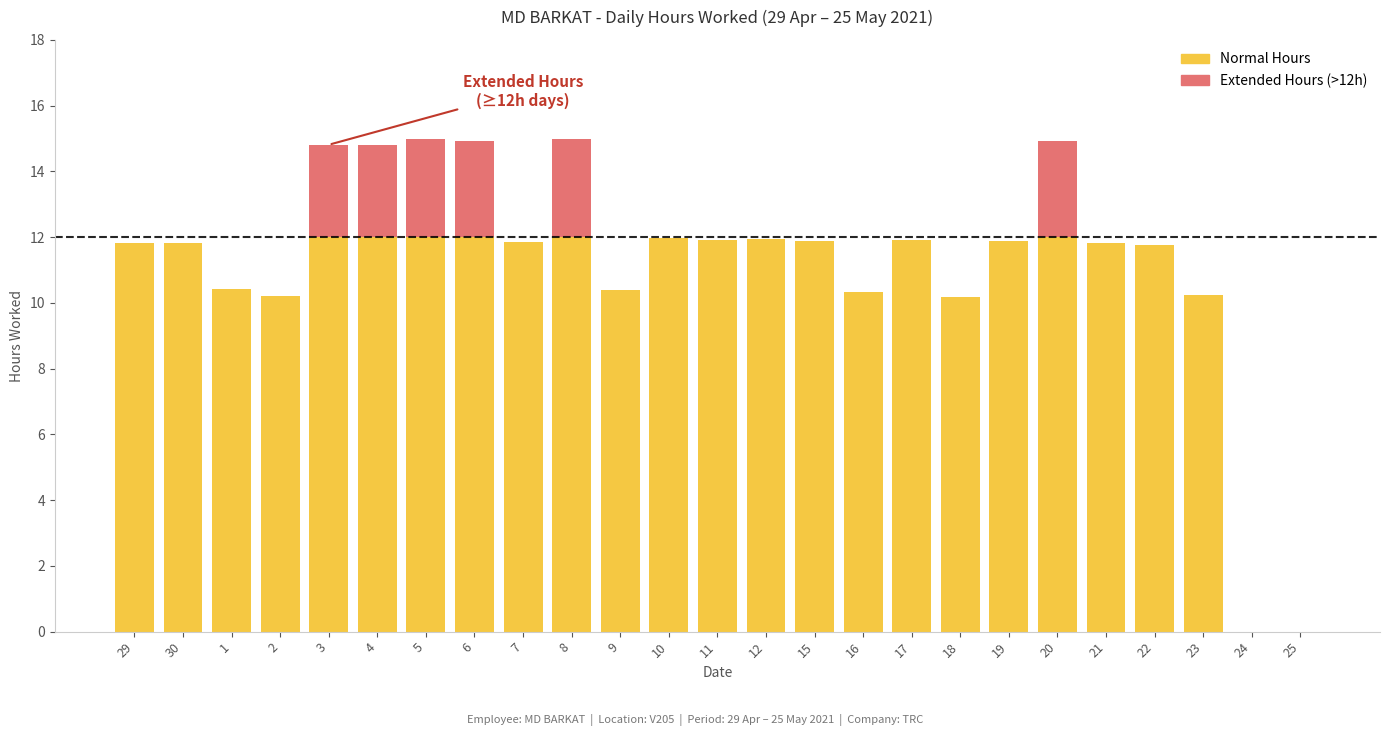

What is the approximate value at 5?

15.0